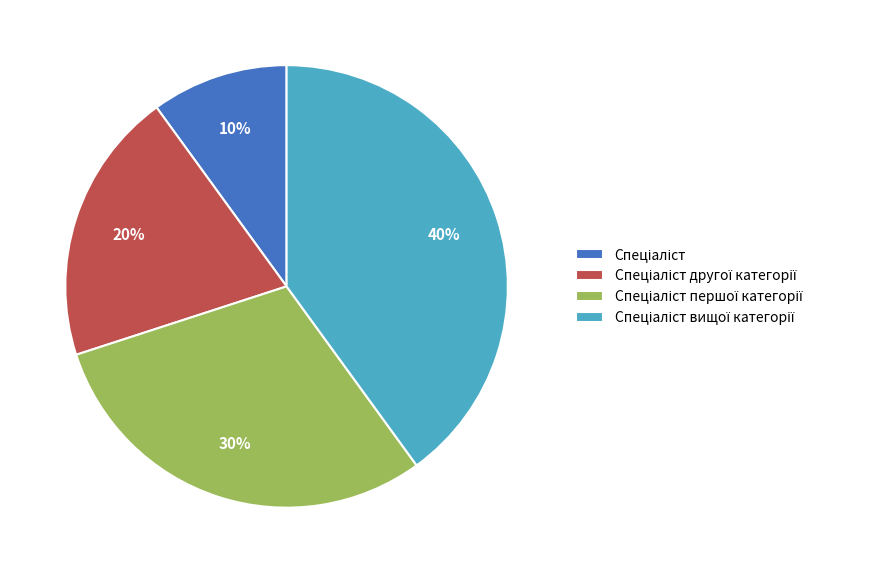

To the nearest percent, what is the average slice percentage?

25%